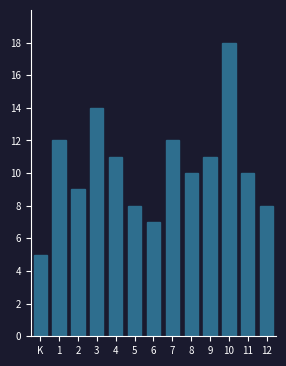

Reading left to right, extract all data points from this chart.

5	12	9	14	11	8	7	12	10	11	18	10	8